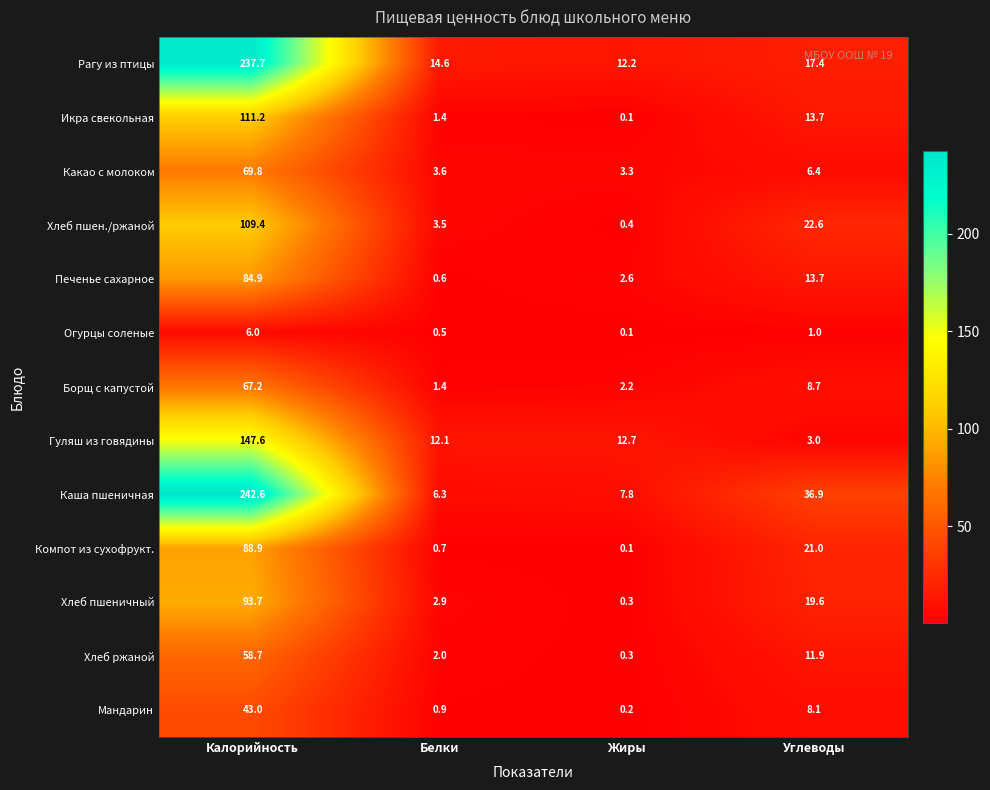

Which series has the widest spread of values?

Каша пшеничная